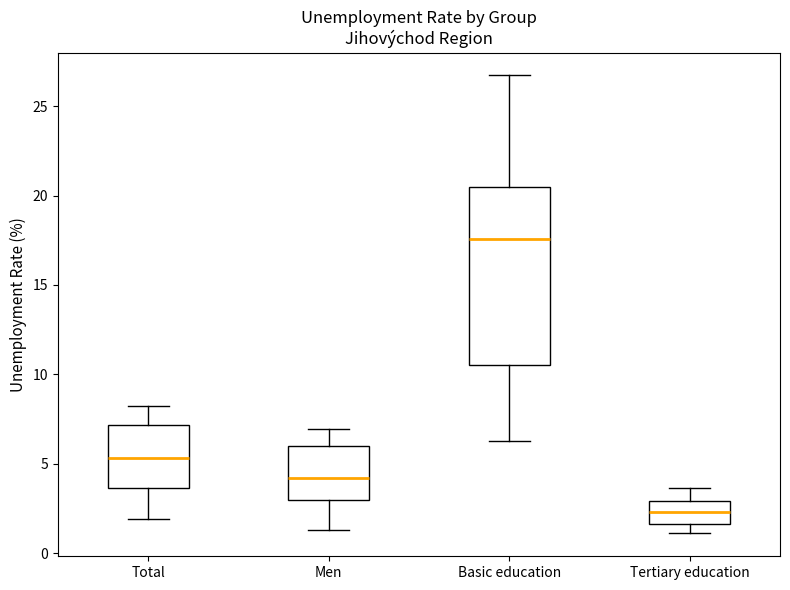

Which box's median line is the highest?

Basic education